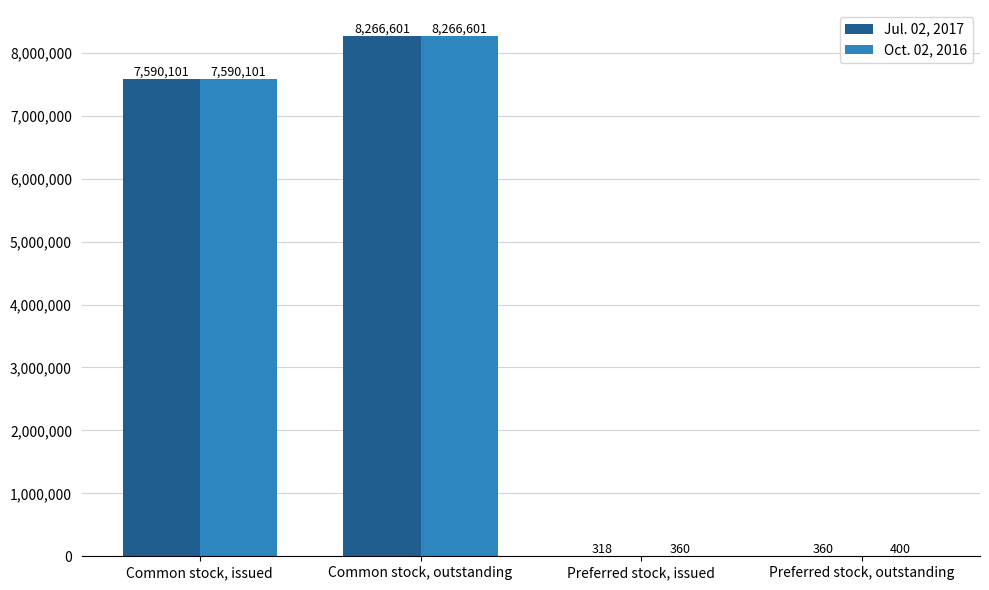

What is the sum of all Jul. 02, 2017 values?

15857380